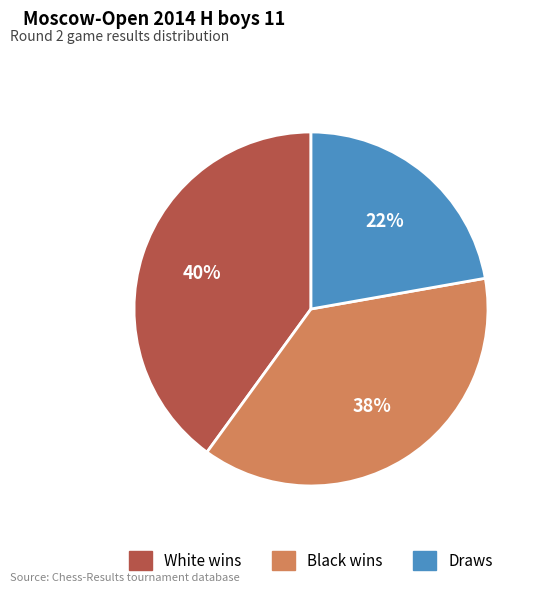

To the nearest percent, what is the difference between the largest and smallest slice percentages?

18%